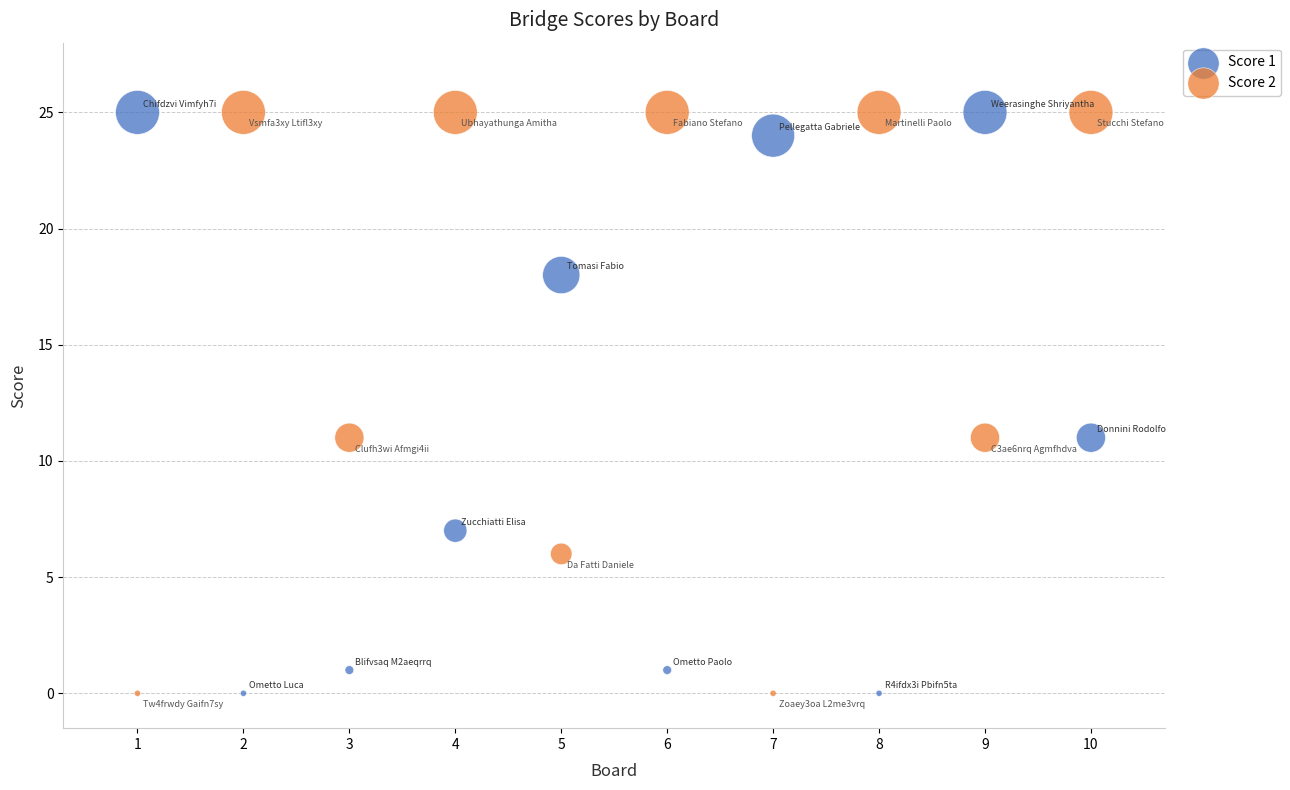

What is the X range (max minus min) for the scatter plot?

9